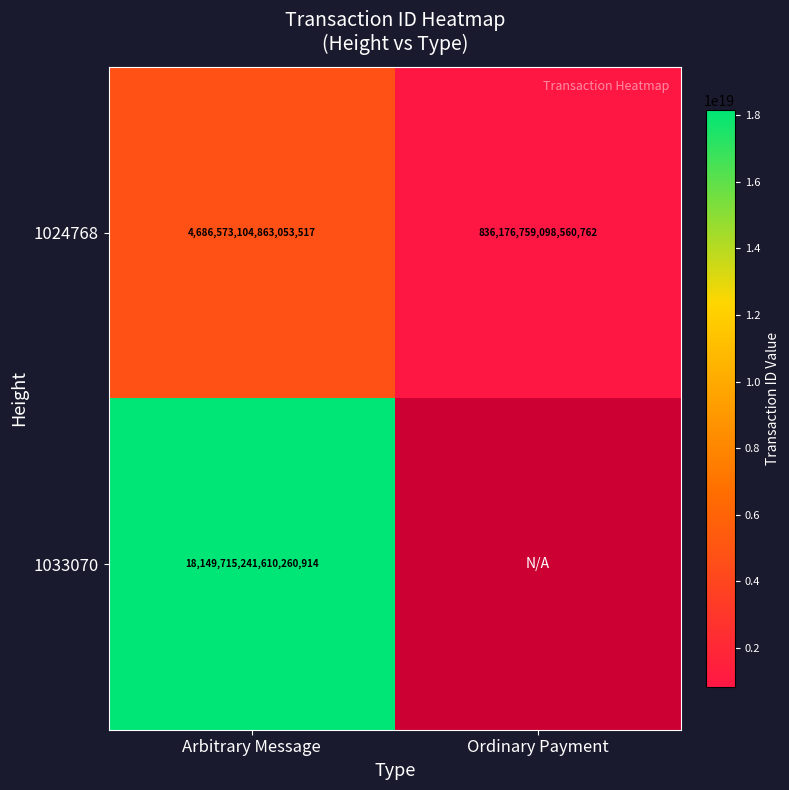

At which category is the sum across all series the highest?

Arbitrary Message